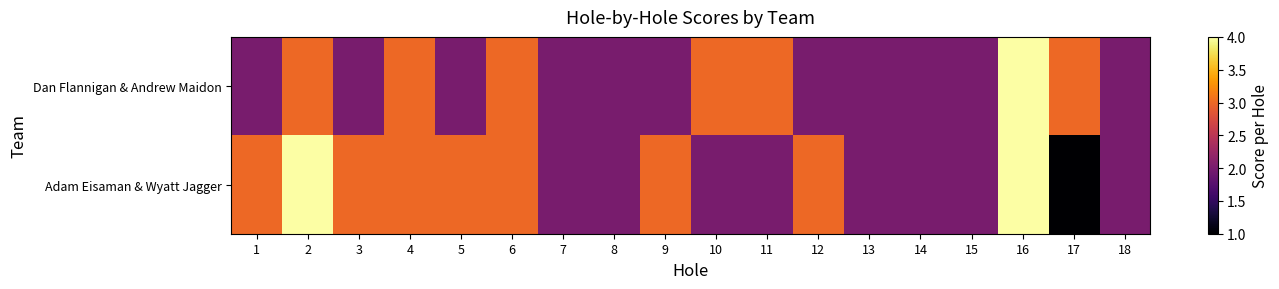

Reading right to left, extract all data points from this chart.

Dan Flannigan & Andrew Maidon: 18=2	17=3	16=4	15=2	14=2	13=2	12=2	11=3	10=3	9=2	8=2	7=2	6=3	5=2	4=3	3=2	2=3	1=2
Adam Eisaman & Wyatt Jagger: 18=2	17=1	16=4	15=2	14=2	13=2	12=3	11=2	10=2	9=3	8=2	7=2	6=3	5=3	4=3	3=3	2=4	1=3